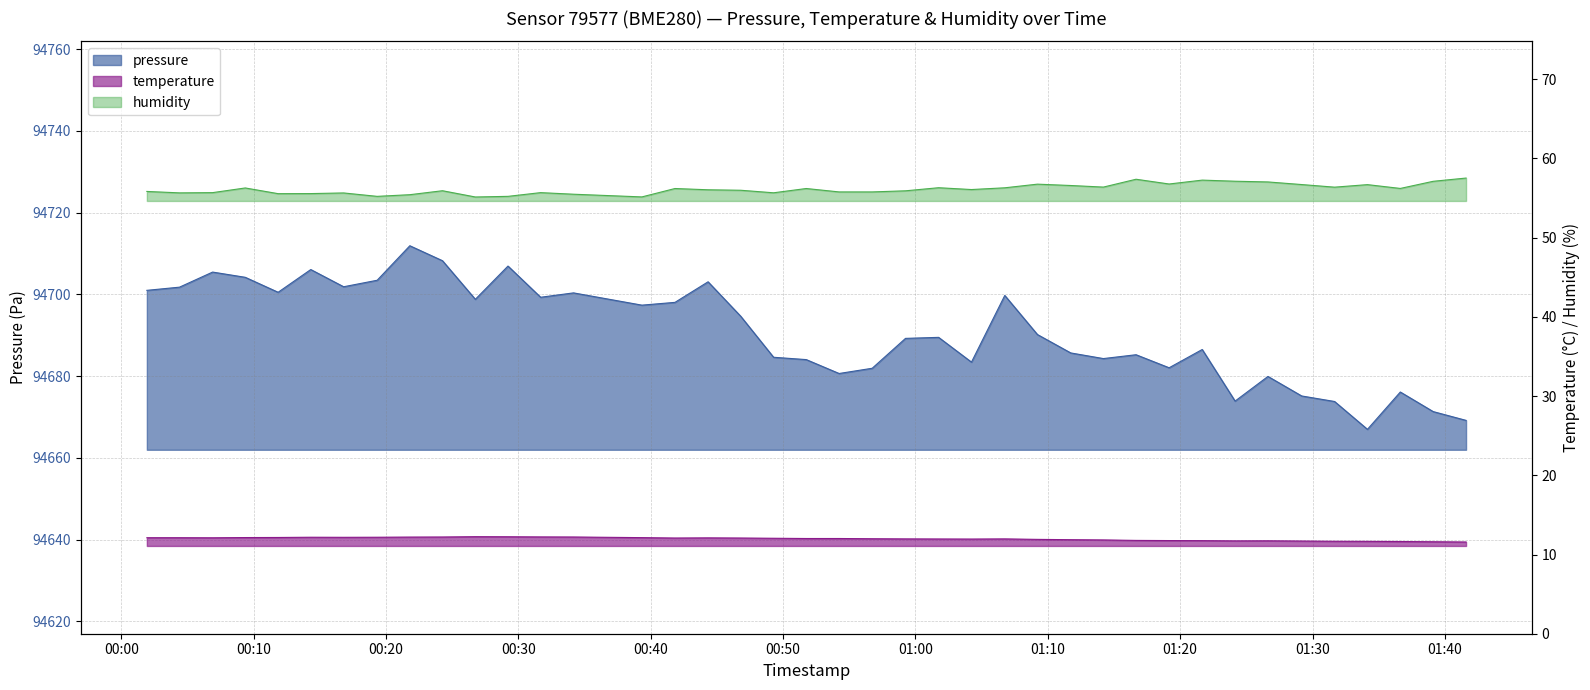

What is the average value of the humidity series?

56.1